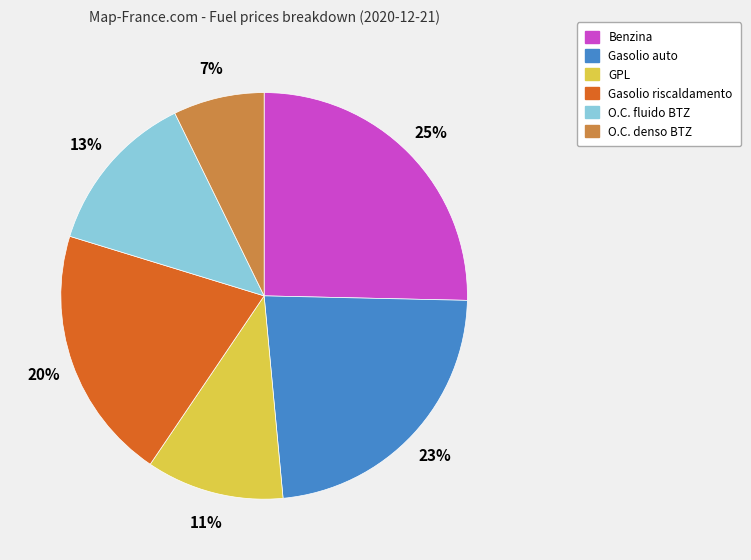

What is the ratio of the value at Benzina to the value at Gasolio auto?

1.1